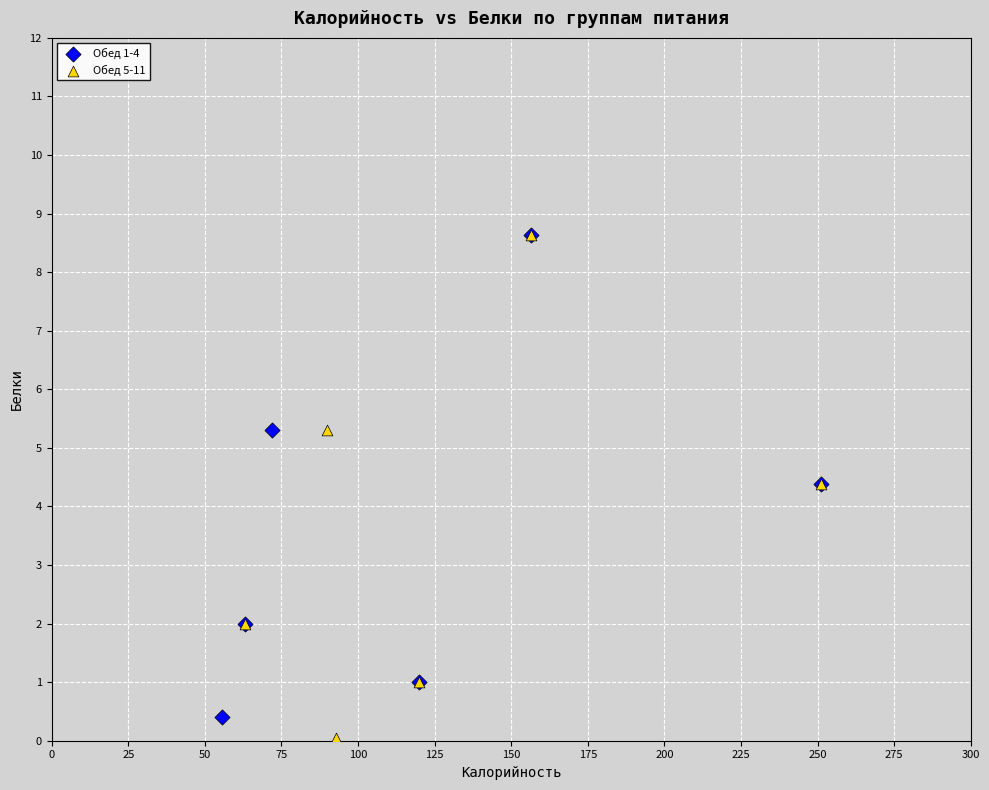

Which series has the widest spread of Y values?

Обед 5-11